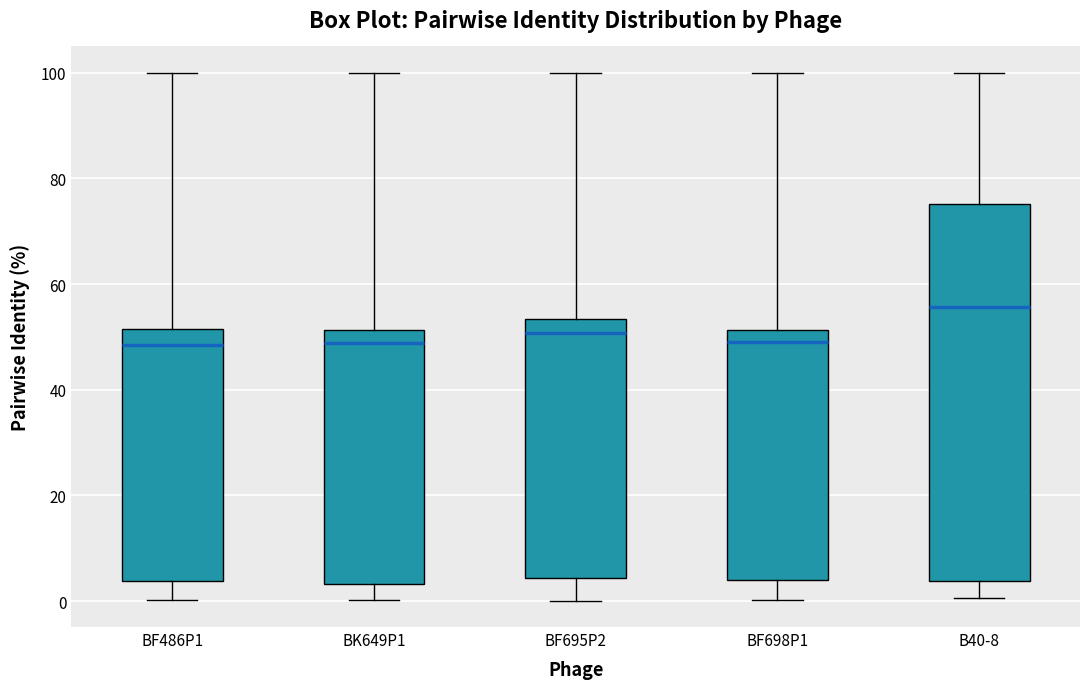

Comparing the boxes themselves (not the whiskers), which one is the tallest?

B40-8